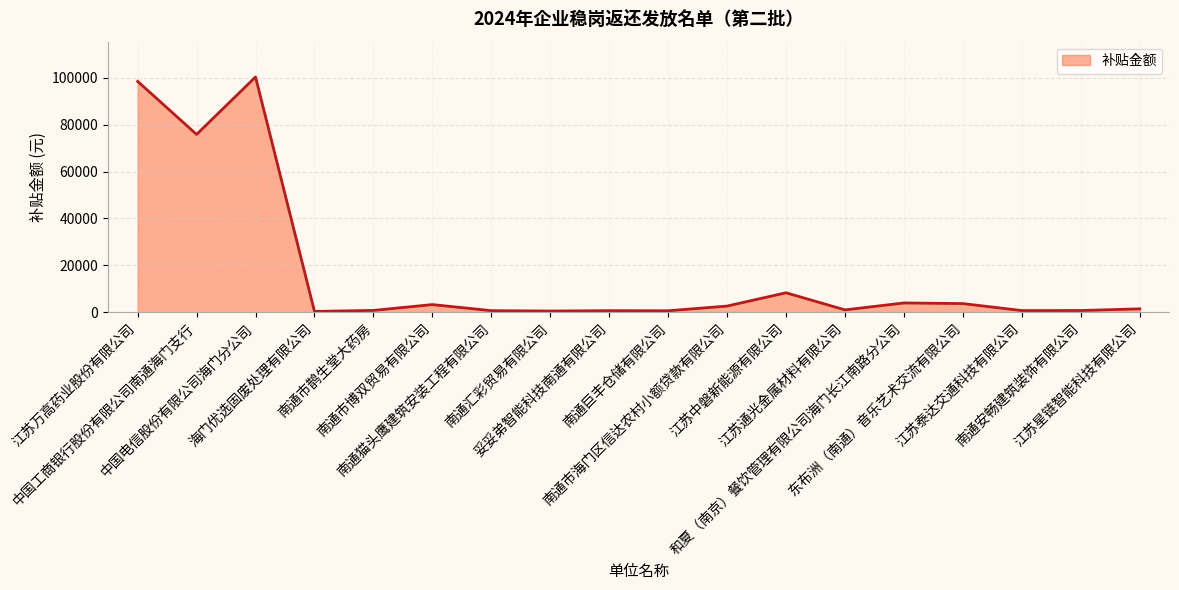

At which category does the data reach its first local peak?

中国电信股份有限公司海门分公司